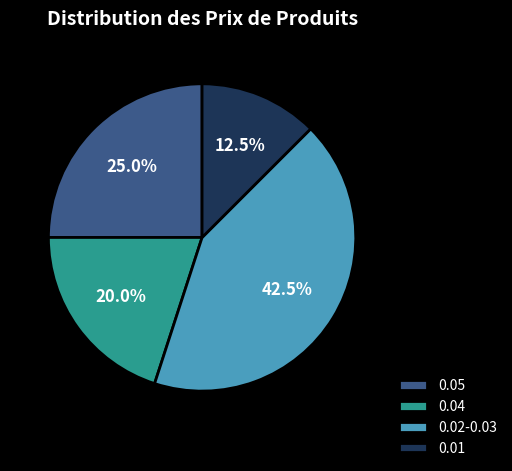

Does 0.02-0.03 represent more than half of the total?

No